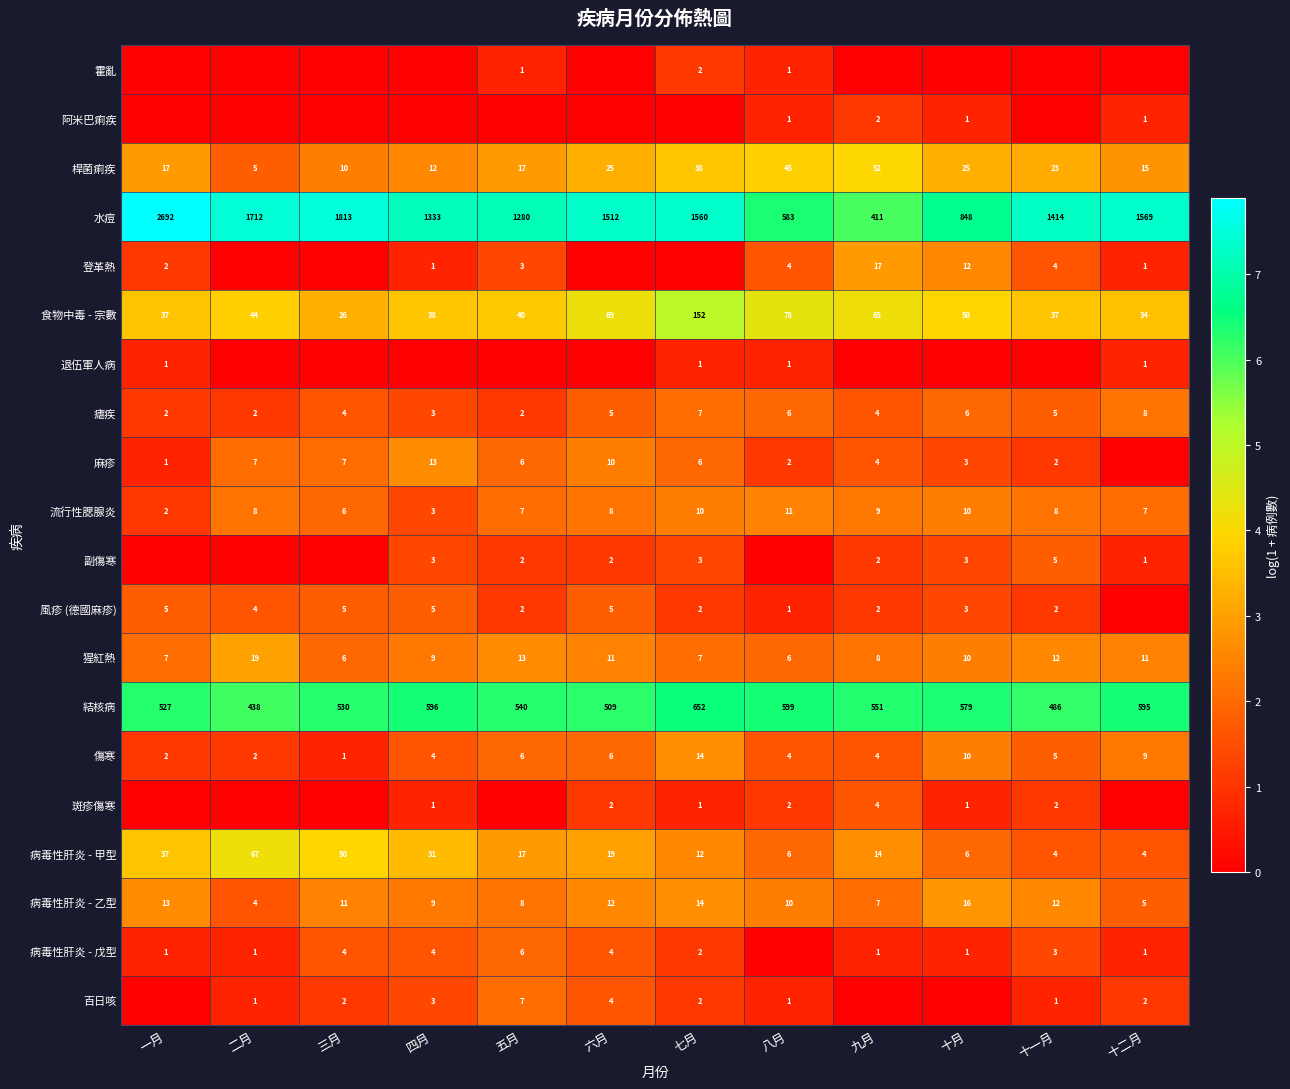

True or false: 病毒性肝炎 - 戊型 has a value of 4 at 四月.

True